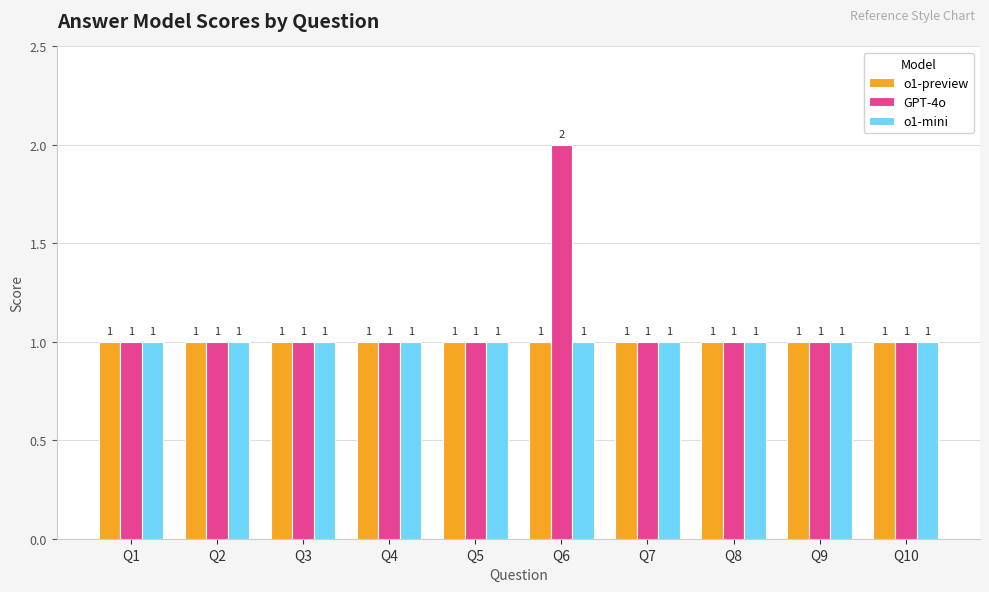

The o1-mini series shows 1 at Q2. True or false?

True